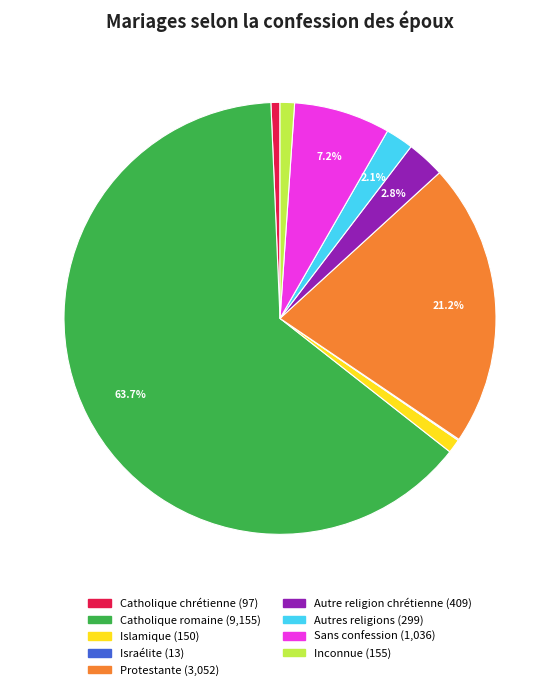

Which has a higher value, Protestante or Catholique romaine?

Catholique romaine